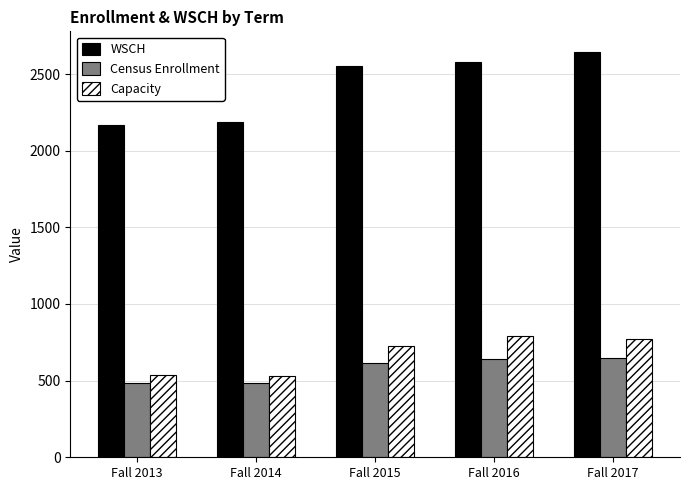

Which series changed the most between Fall 2013 and Fall 2015?

WSCH